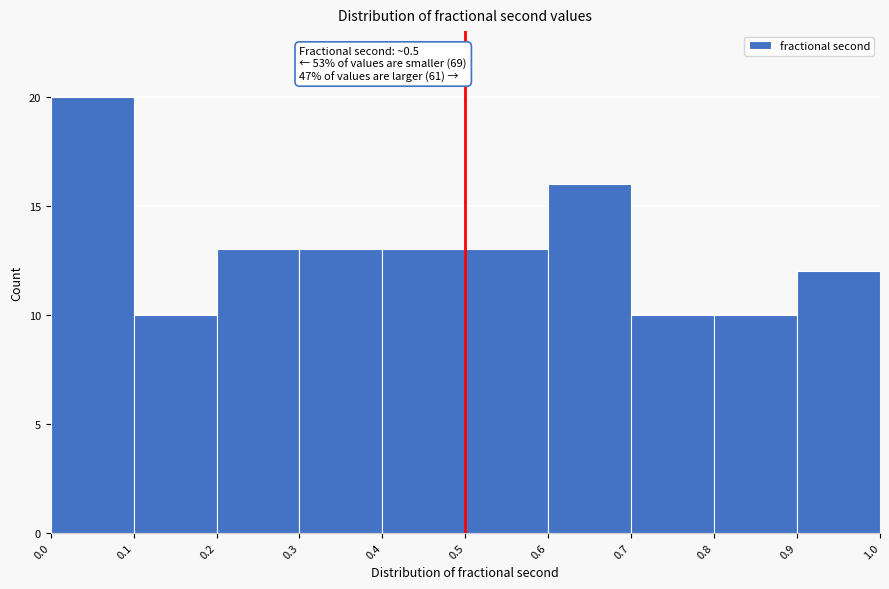

Which range on the x-axis has the tallest bar?

0.0 to 0.1